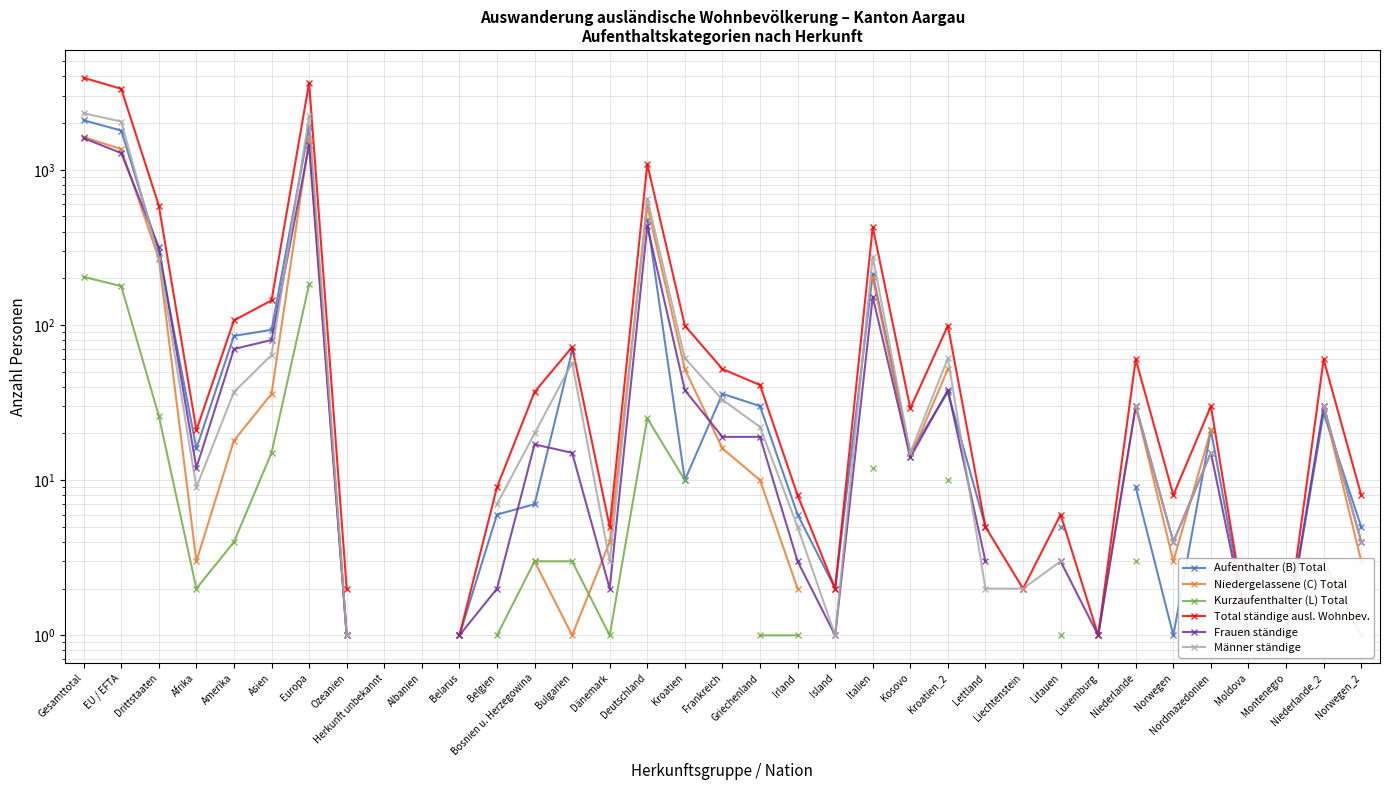

Between which two adjacent categories do Kurzaufenthalter (L) Total and Niedergelassene (C) Total first intersect?

Bulgarien and Dänemark